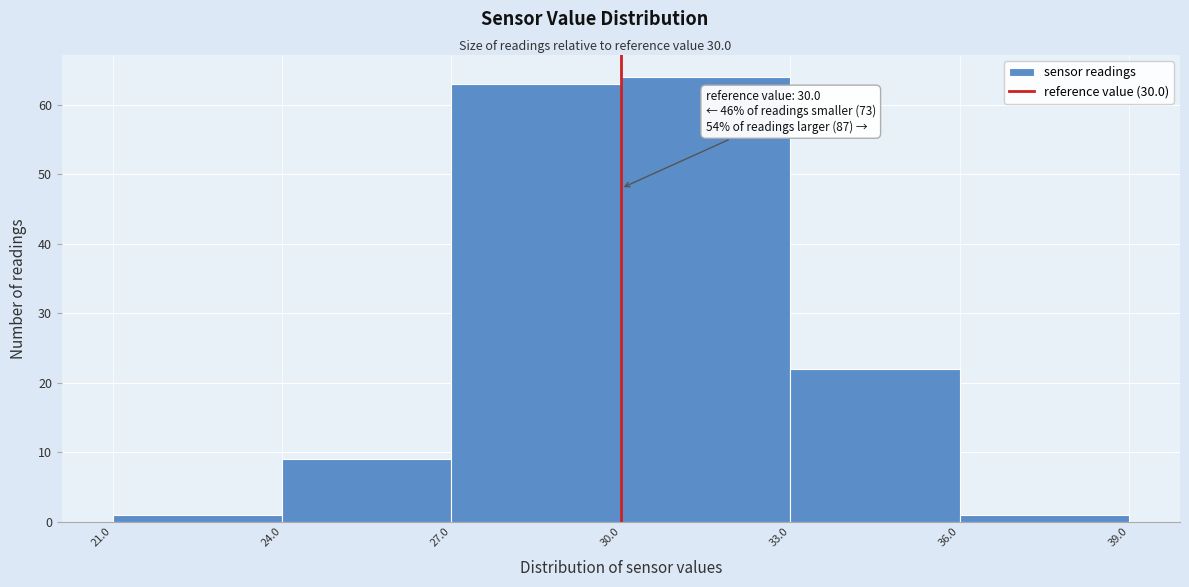

Over which range of the x-axis is the bar tallest?

30.0 to 33.0